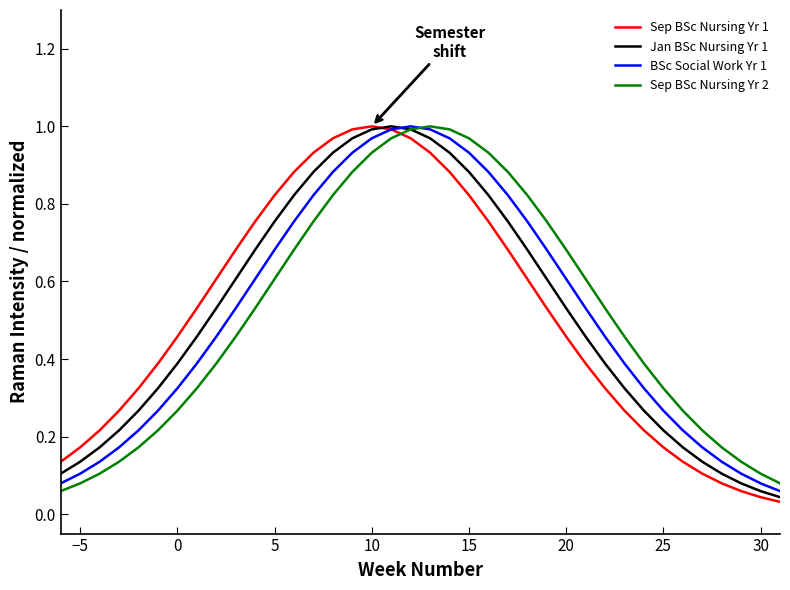

Reading left to right, transcribe all the data shown in this chart.

Sep BSc Nursing Yr 1: 0.1	0.2	0.2	0.3	0.3	0.4	0.5	0.5	0.6	0.7	0.8	0.8	0.9	0.9	1.0	1.0	1.0	1.0	1.0	0.9	0.9	0.8	0.8	0.7	0.6	0.5	0.5	0.4	0.3	0.3	0.2	0.2	0.1	0.1	0.1	0.1	0.0	0.0
Jan BSc Nursing Yr 1: 0.1	0.1	0.2	0.2	0.3	0.3	0.4	0.5	0.5	0.6	0.7	0.8	0.8	0.9	0.9	1.0	1.0	1.0	1.0	1.0	0.9	0.9	0.8	0.8	0.7	0.6	0.5	0.5	0.4	0.3	0.3	0.2	0.2	0.1	0.1	0.1	0.1	0.0
BSc Social Work Yr 1: 0.1	0.1	0.1	0.2	0.2	0.3	0.3	0.4	0.5	0.5	0.6	0.7	0.8	0.8	0.9	0.9	1.0	1.0	1.0	1.0	1.0	0.9	0.9	0.8	0.8	0.7	0.6	0.5	0.5	0.4	0.3	0.3	0.2	0.2	0.1	0.1	0.1	0.1
Sep BSc Nursing Yr 2: 0.1	0.1	0.1	0.1	0.2	0.2	0.3	0.3	0.4	0.5	0.5	0.6	0.7	0.8	0.8	0.9	0.9	1.0	1.0	1.0	1.0	1.0	0.9	0.9	0.8	0.8	0.7	0.6	0.5	0.5	0.4	0.3	0.3	0.2	0.2	0.1	0.1	0.1